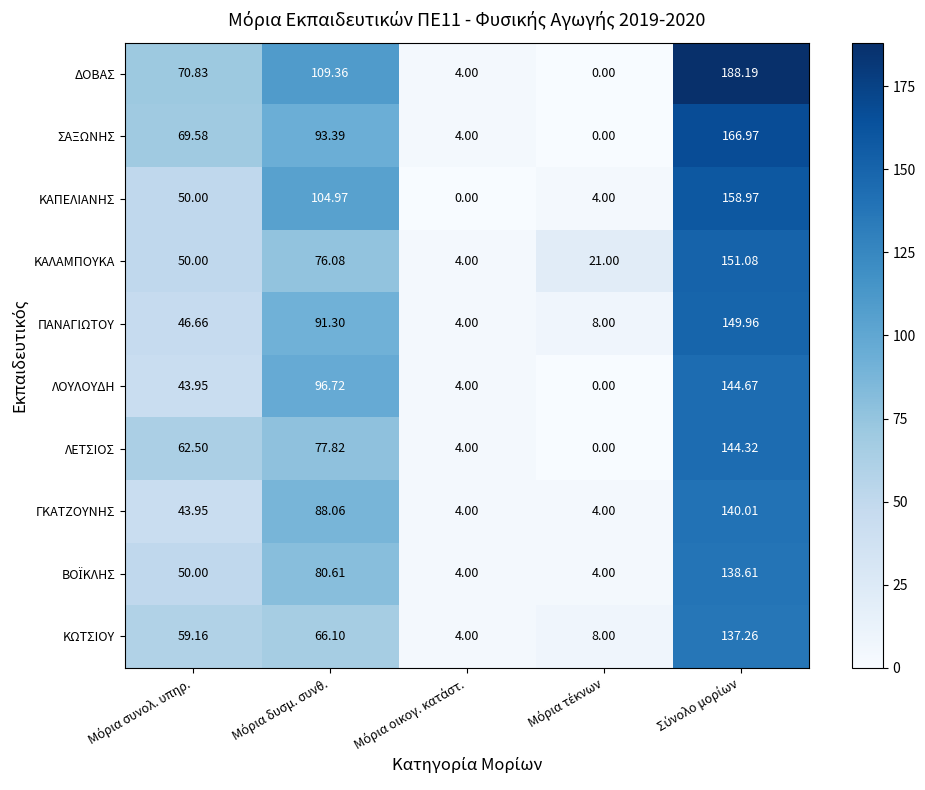

Which series has the largest total across all categories?

ΔΟΒΑΣ